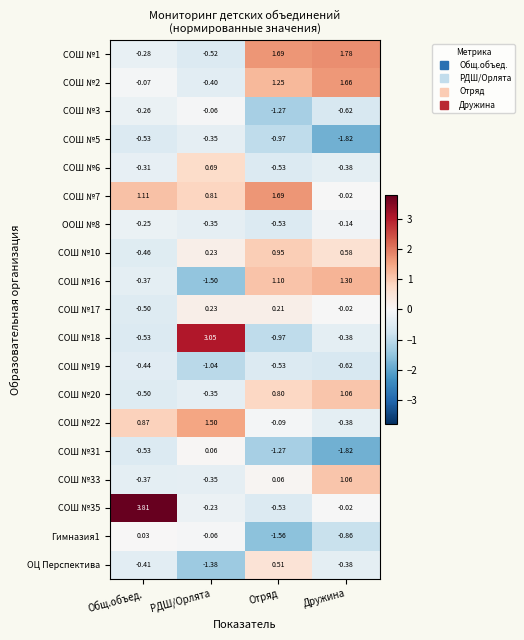

Which category has the lowest value in the СОШ №16 series?

РДШ/Орлята